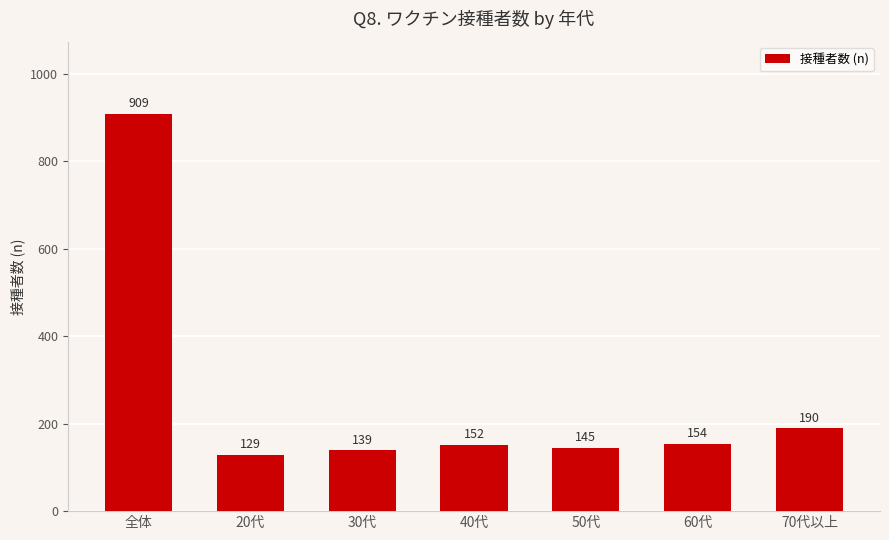

Between 20代 and 50代, which is larger?

50代